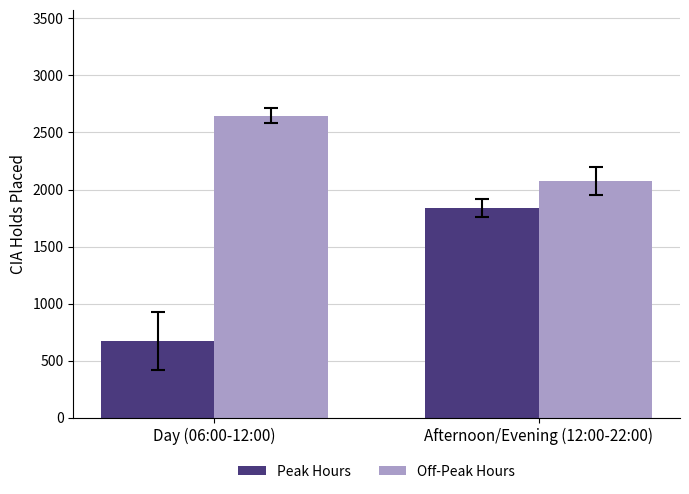

What is the sum of all Peak Hours values?

2506